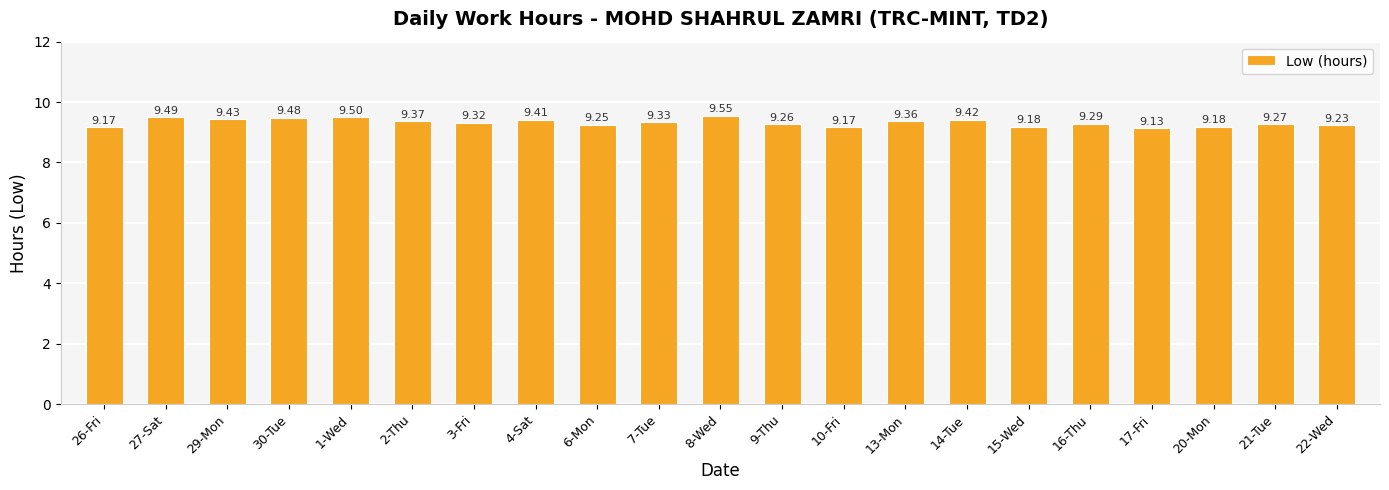

What is the label of the 5th bar from the right?

16-Thu